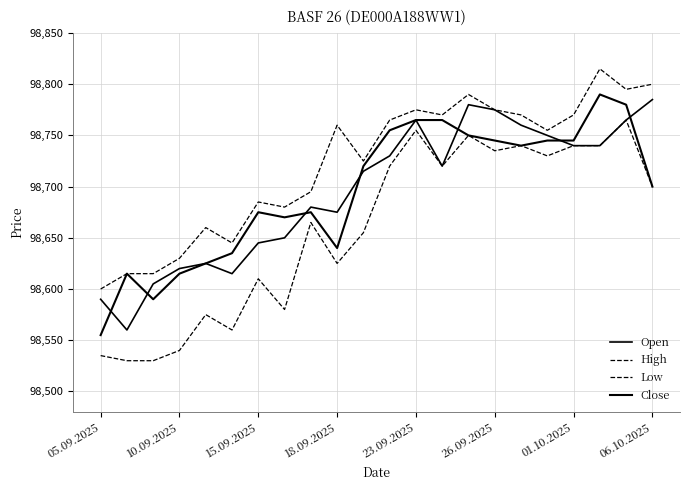

What is the sum of all High values?

2171890